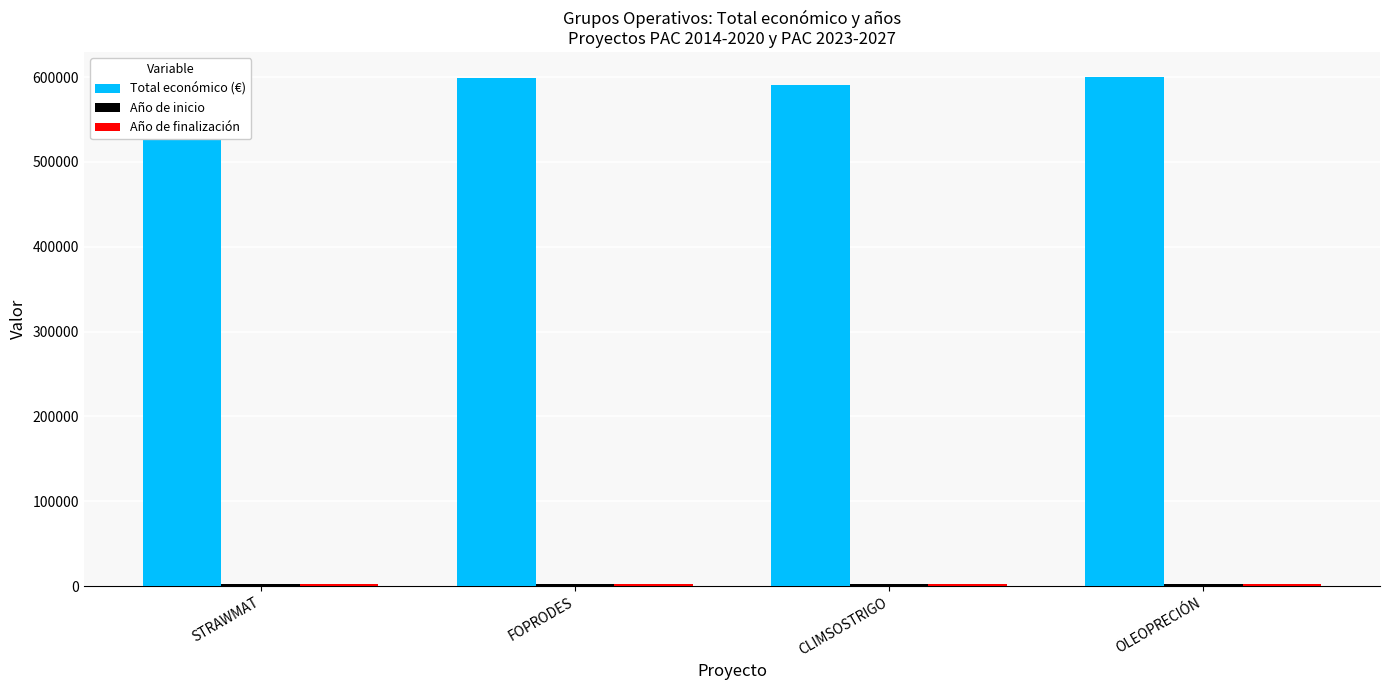

The Total económico (€) series shows 597320 at STRAWMAT. True or false?

True